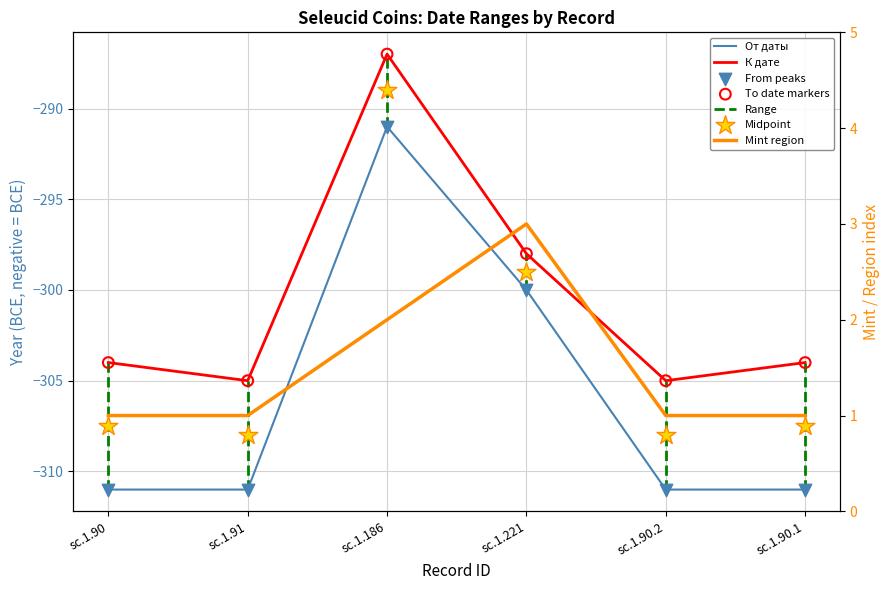

What is the total value across all series at sc.1.90.2?

-1231